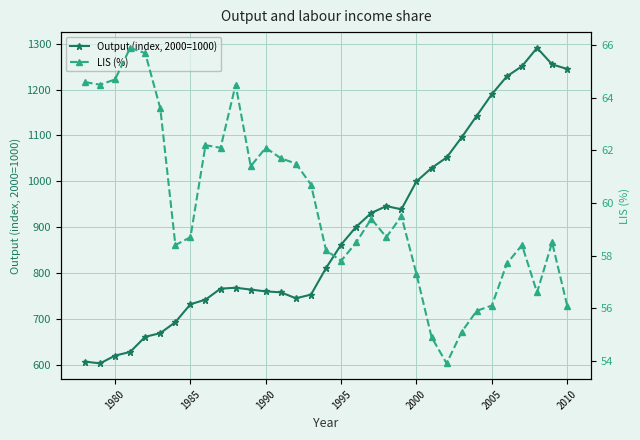

The Output (index, 2000=1000) series shows 368 at 1985. True or false?

False